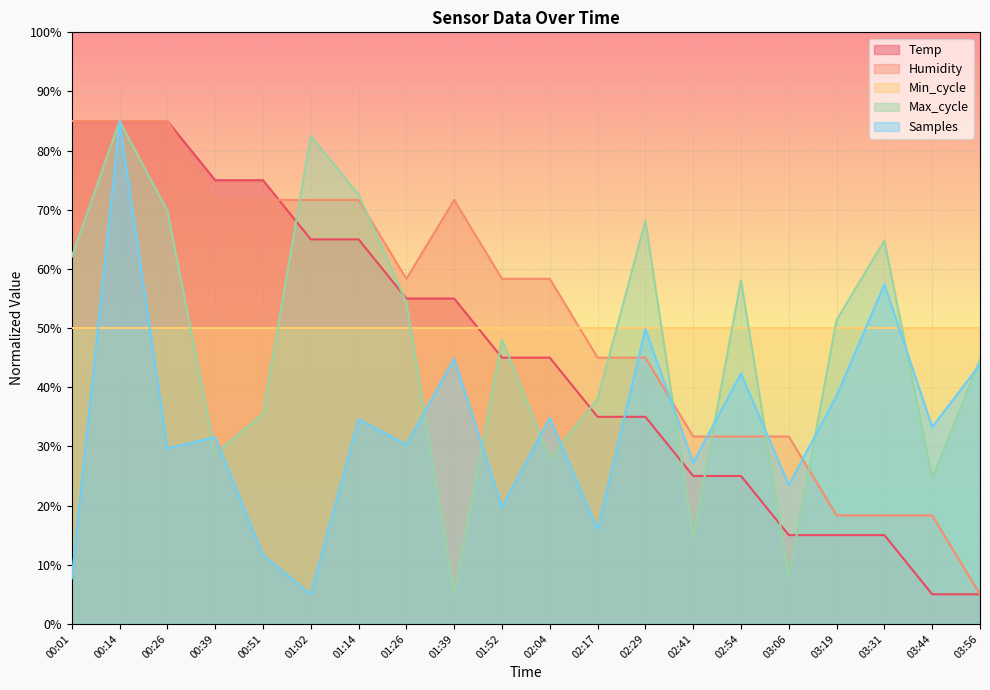

Which series has the largest range (max minus min)?

Temp